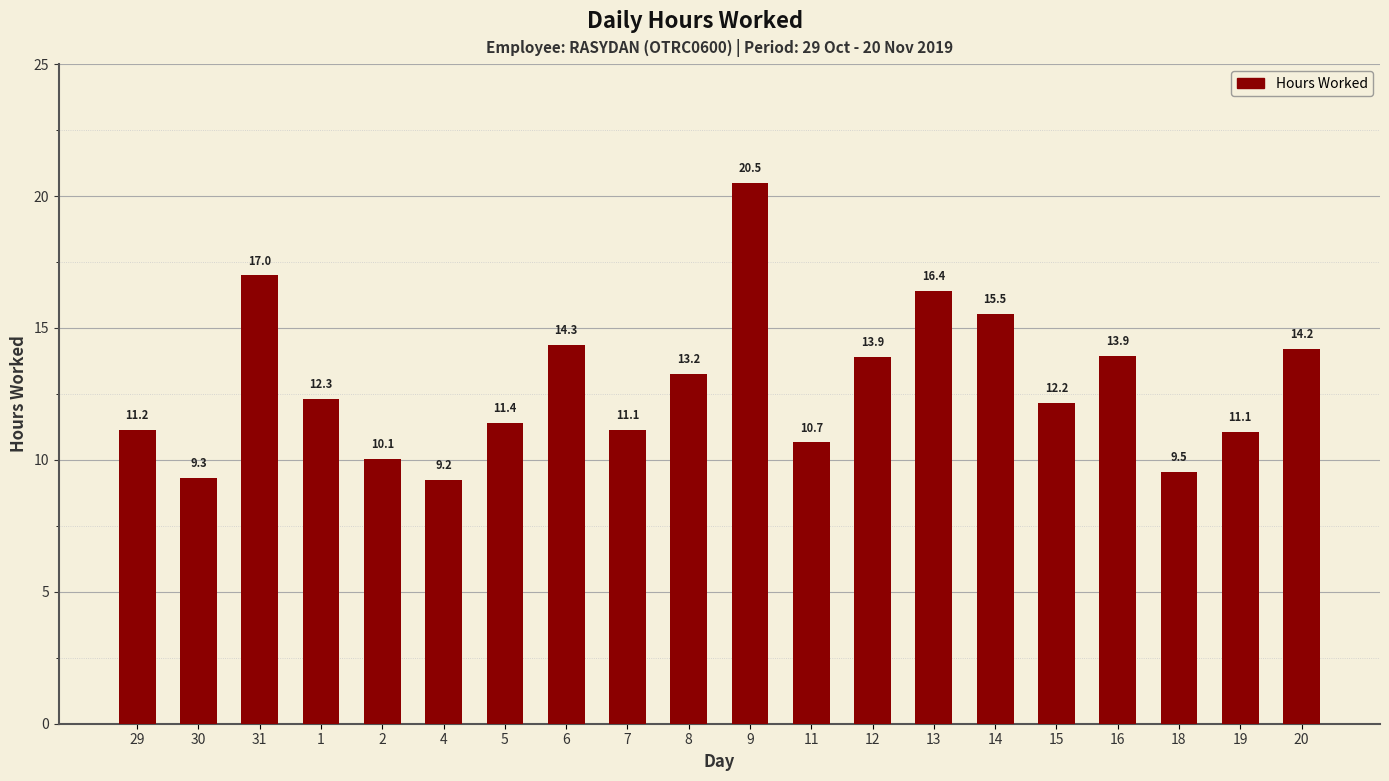

What is the sum of all values?

257.0